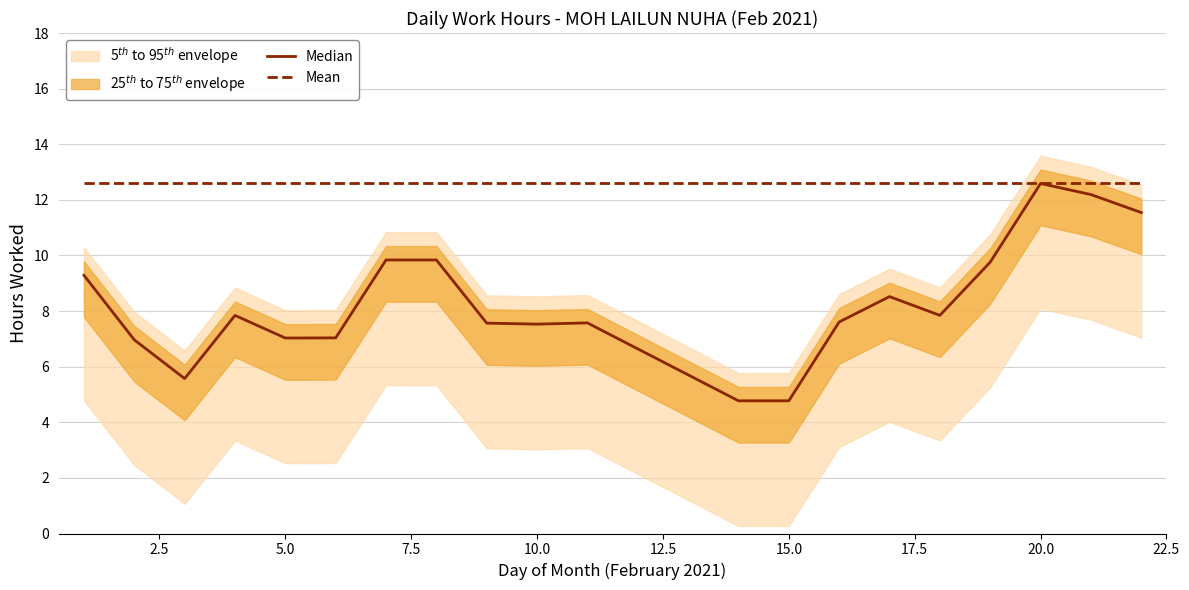

What is the value of the Median point at the 1st from the left?

9.3